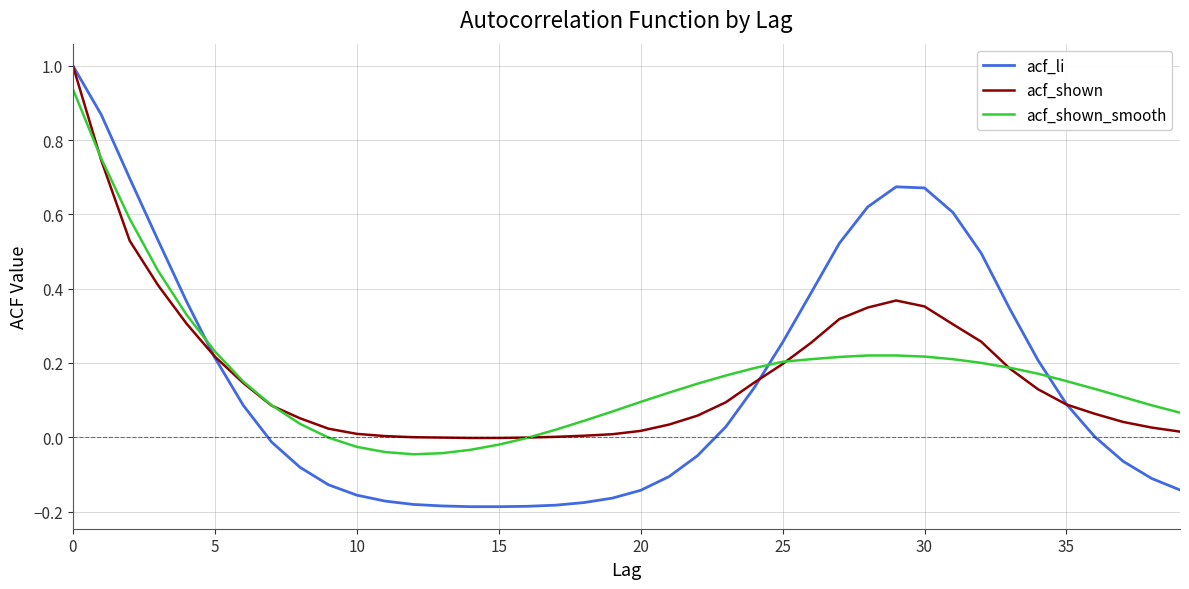

Which series has the largest range (max minus min)?

acf_li